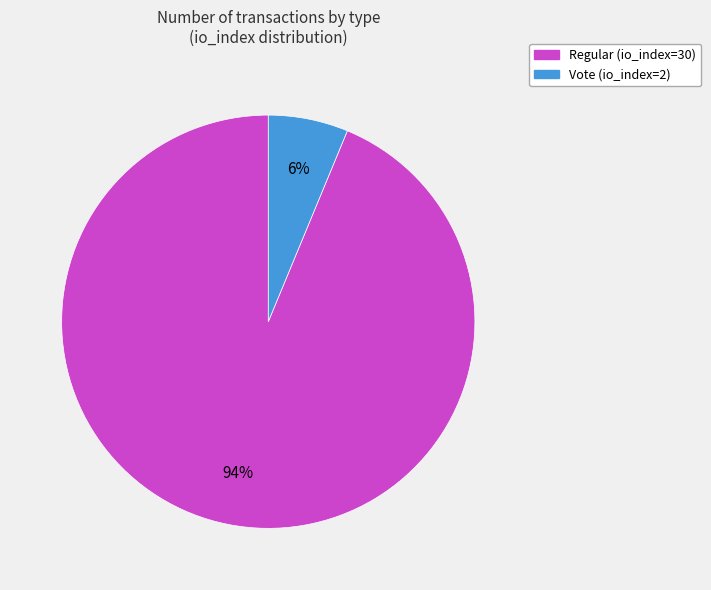

How many segments does this pie chart have?

2